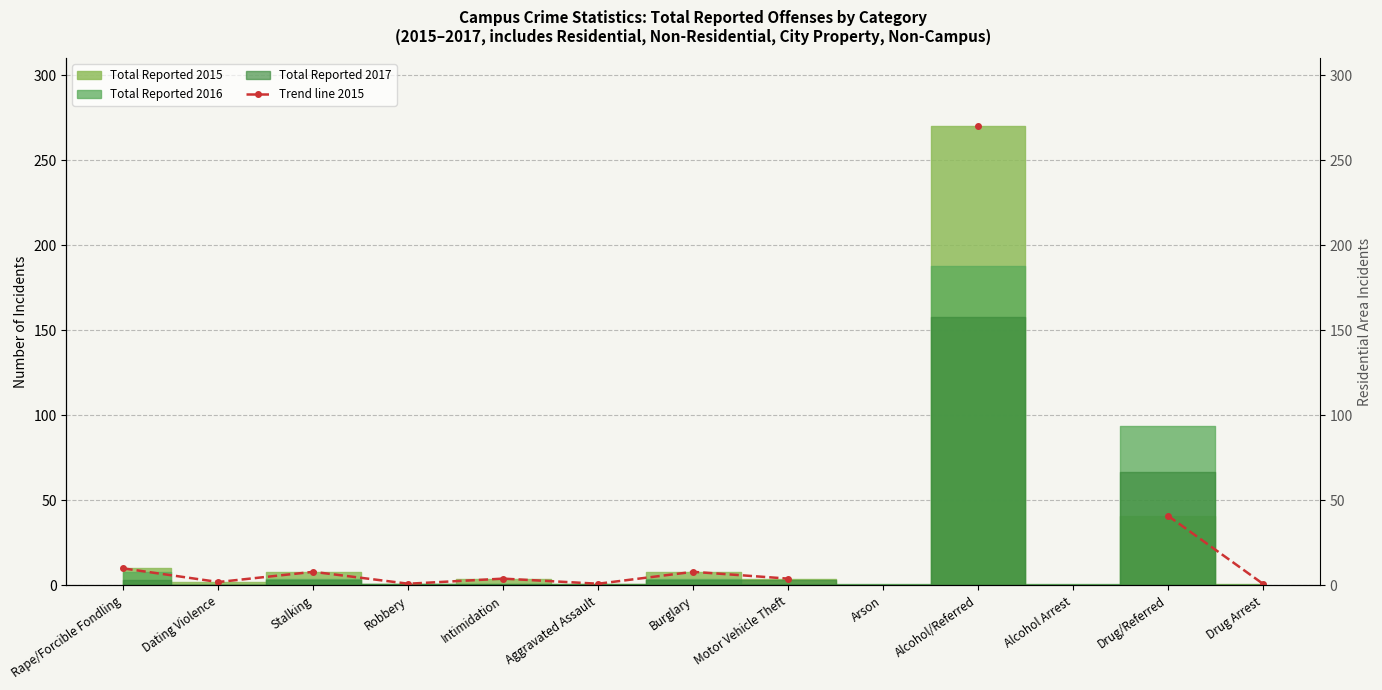

What is the difference between the maximum and minimum values?

269.0